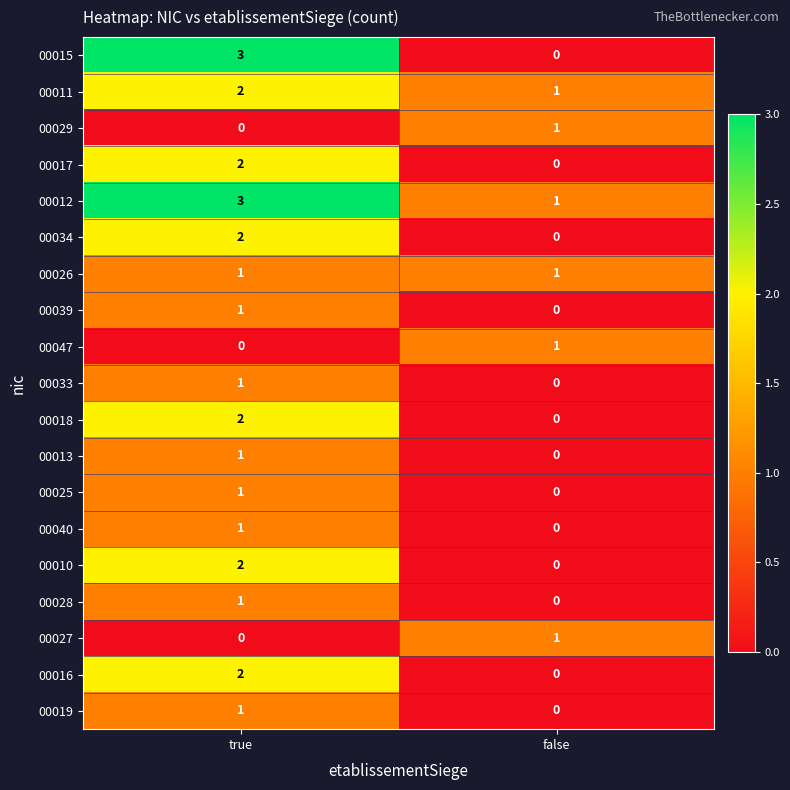

What is the difference between the maximum and minimum values in the 00015 series?

3